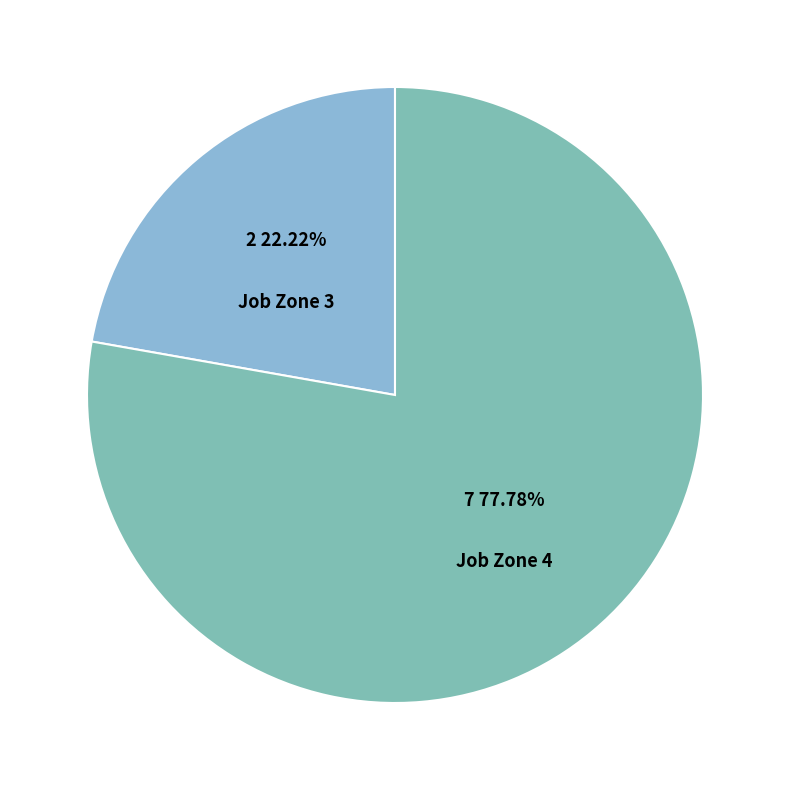

What is the largest slice in the pie chart?

Job Zone 4